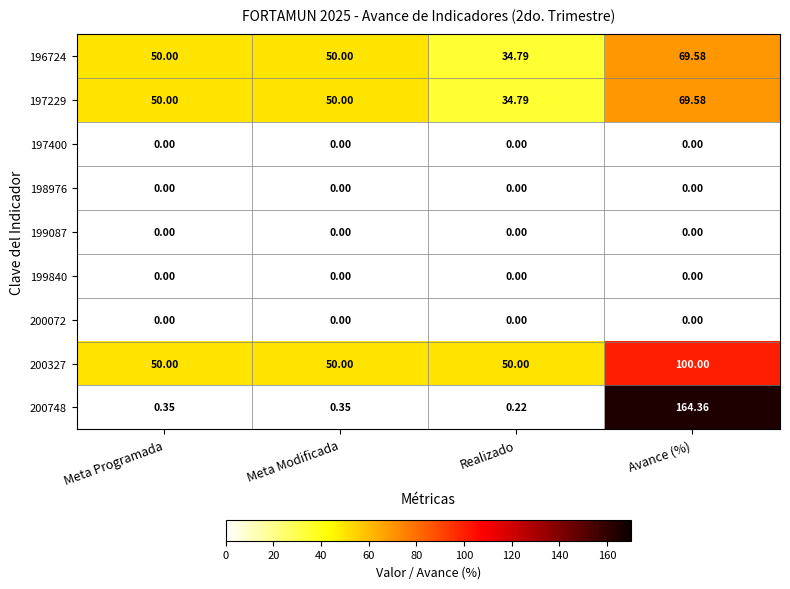

Is the value of 199087 at Meta Programada greater than the value of 200748 at Meta Modificada?

No